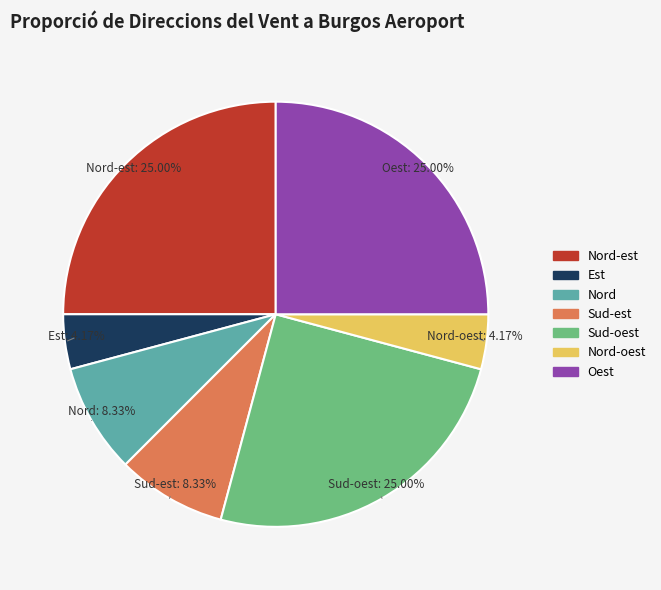

Is there any slice that represents more than half of the pie?

No